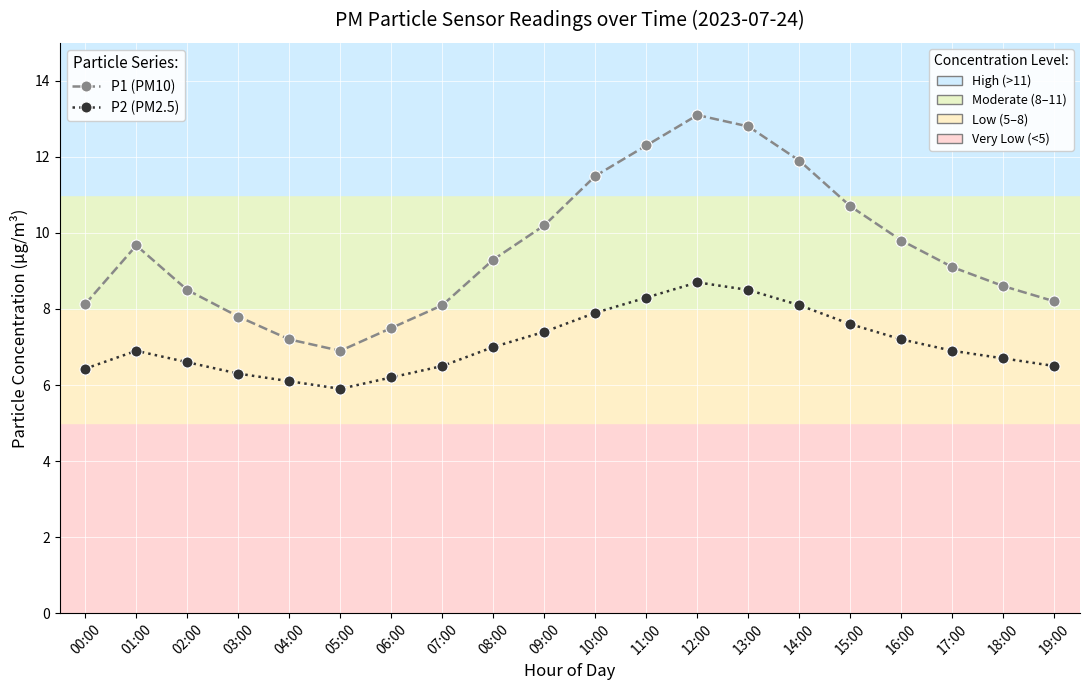

What is the label of the 9th point from the right?

11:00